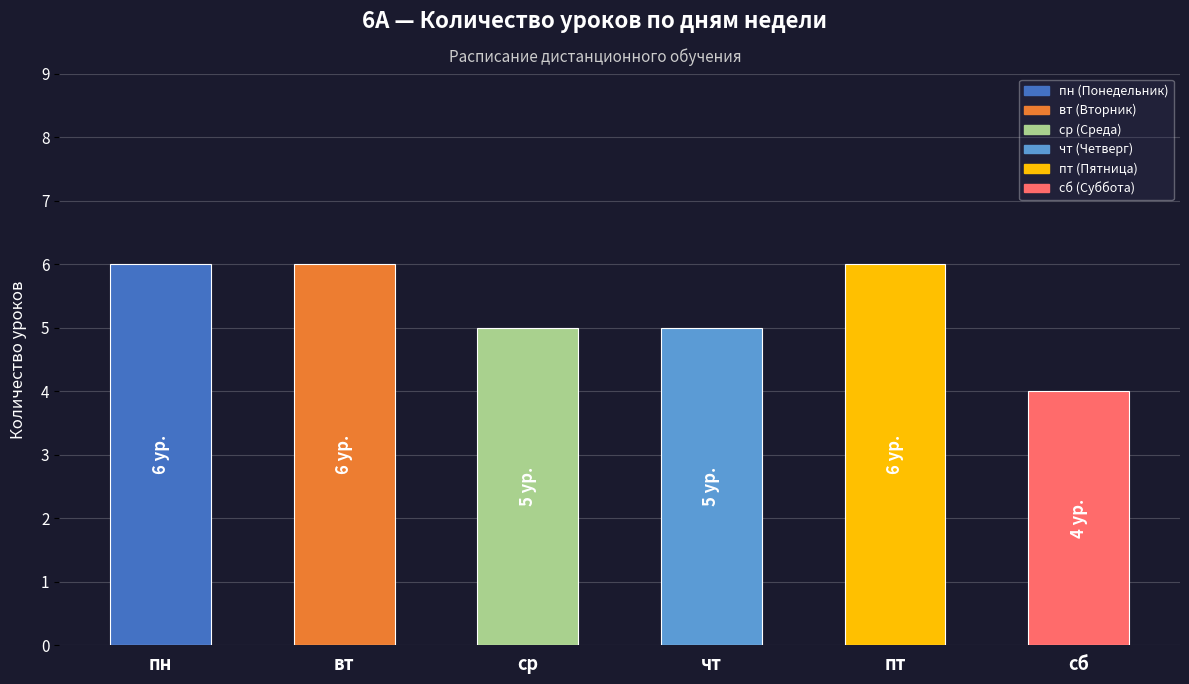

What position from the right is чт?

3